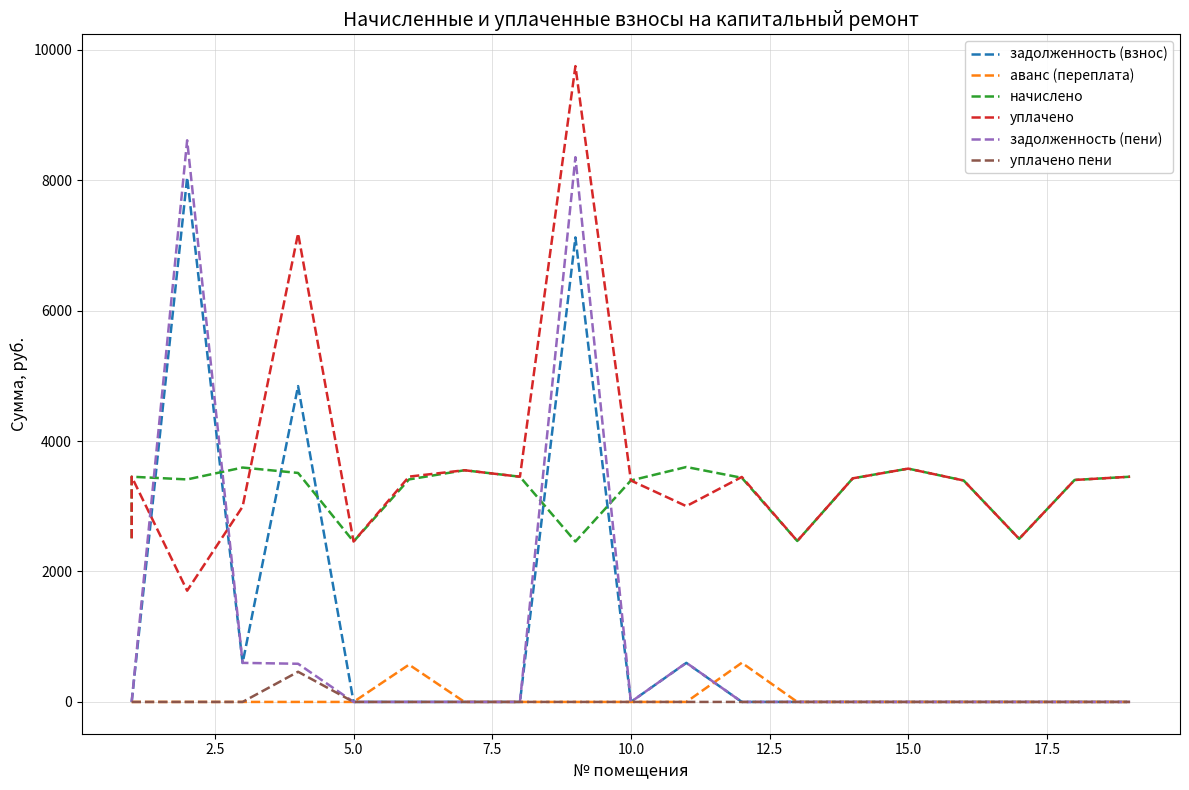

At which category does начислено reach its first local valley?

5.0